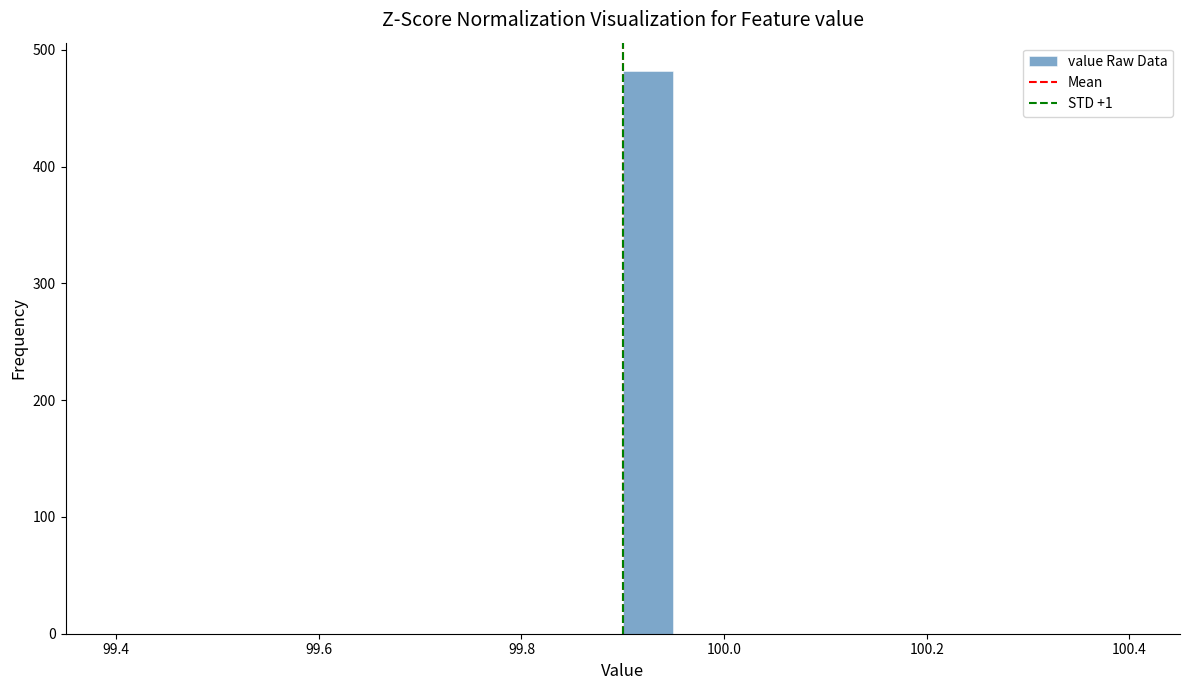

Around what value on the x-axis is the tallest bar? Give the approximate position of its centre, as read against the axis.

99.92